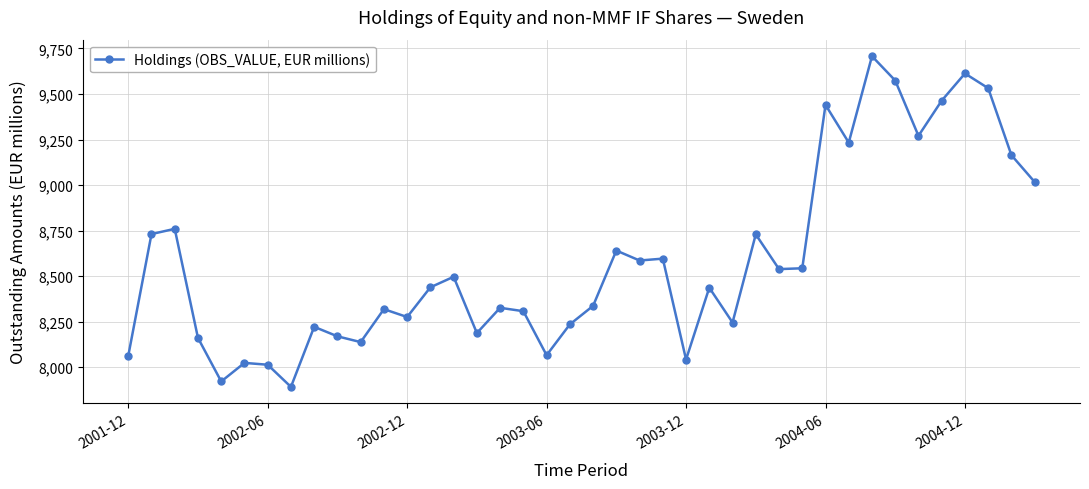

How many data points are less than 8438?

20